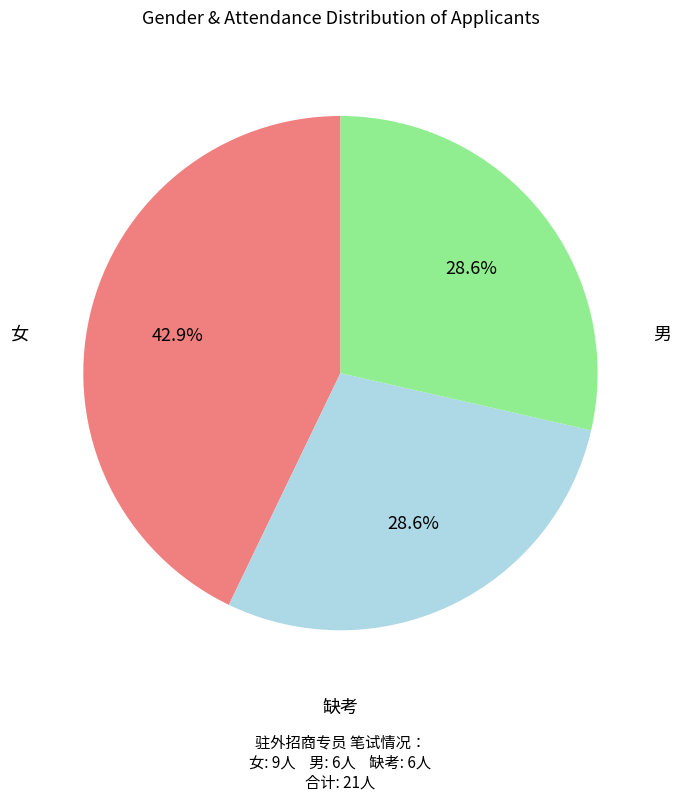

Does any single category account for the majority?

No